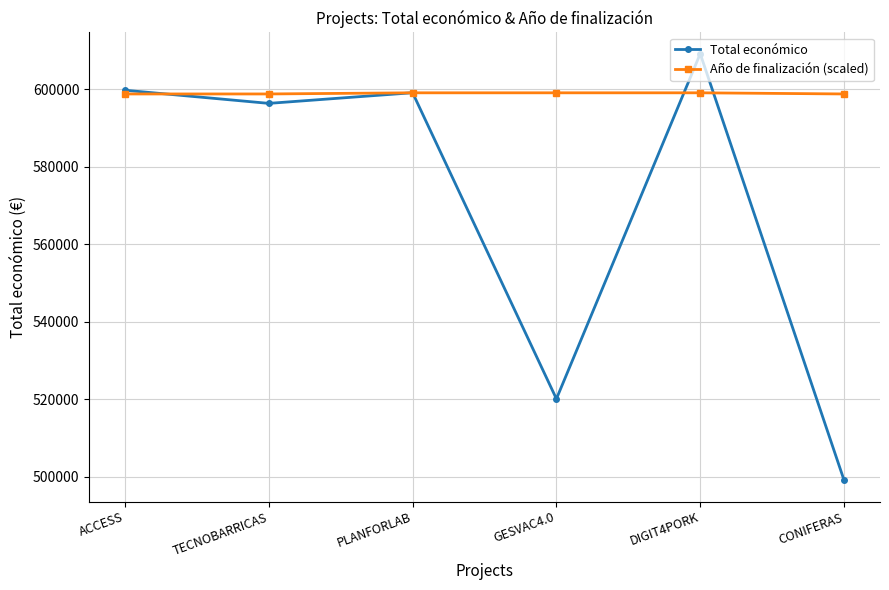

At which category is the sum across all series the highest?

DIGIT4PORK